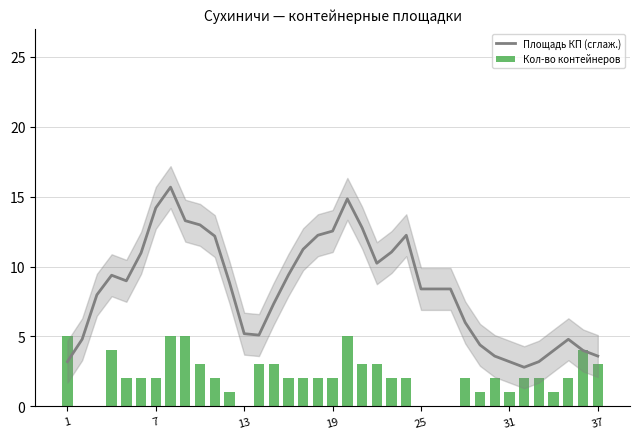

True or false: Площадь КП (сглаж.) has a value of 4.6 at 1.

False